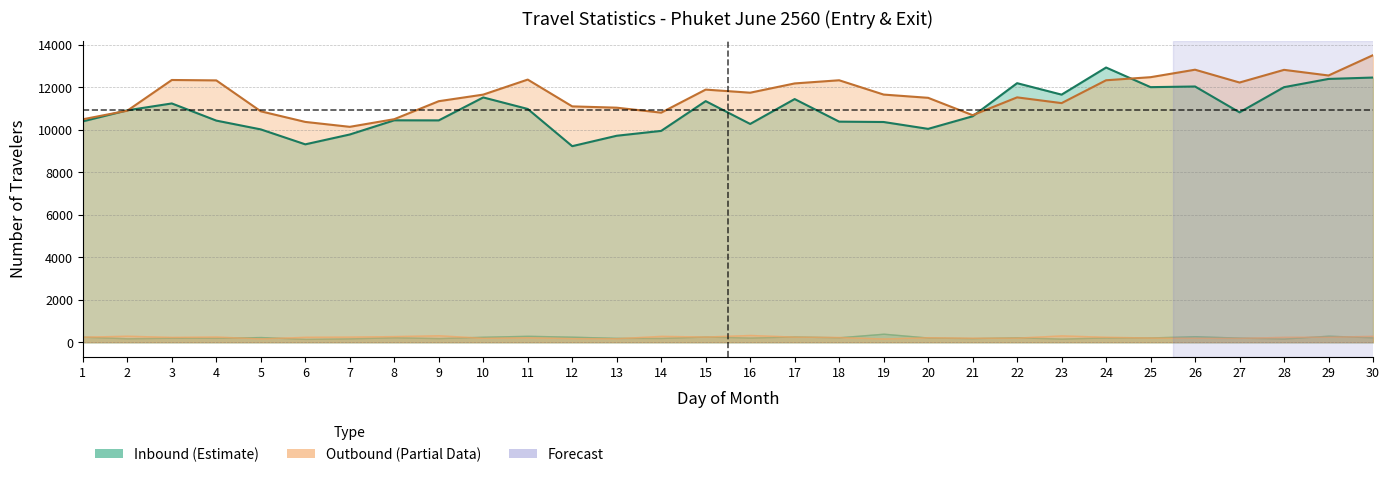

What is the highest value of the Total Outbound Line series?

13509